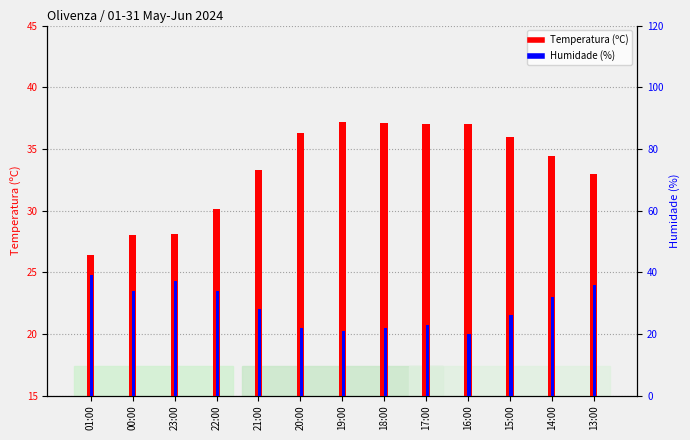

What is the approximate value of Humidade (%) at 15:00?

26.0